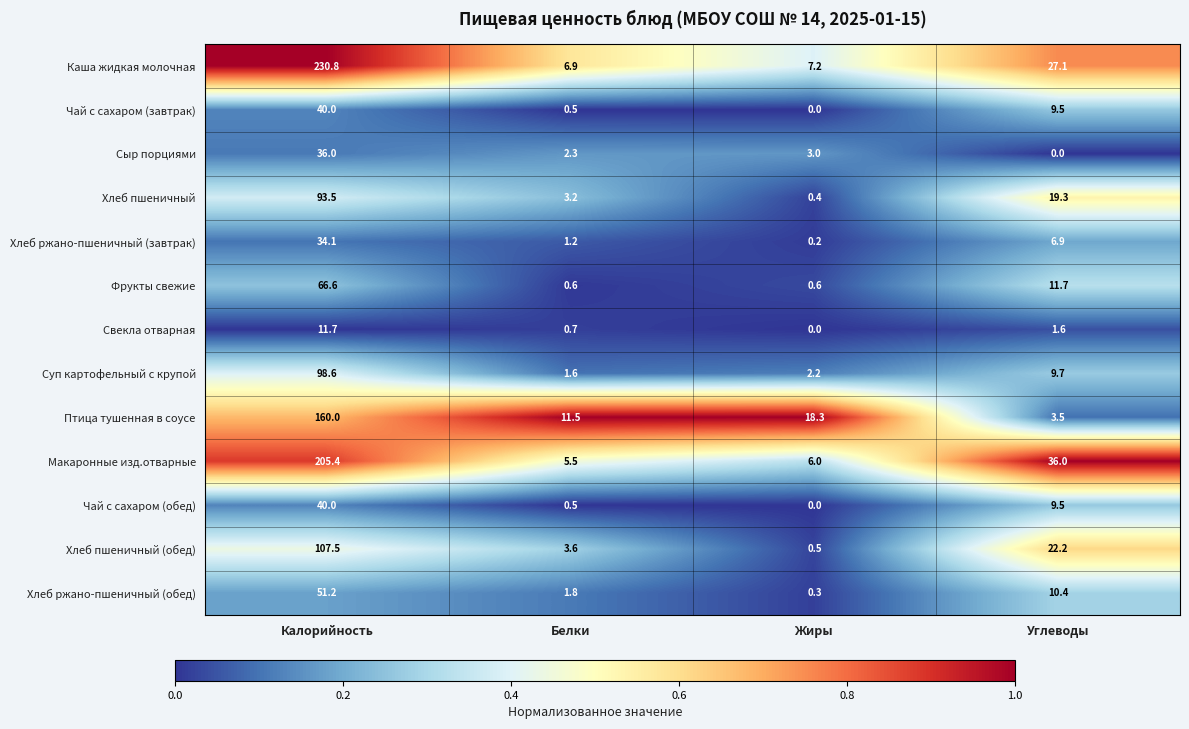

What is the difference between the maximum and minimum values in the Хлеб пшеничный (обед) series?

107.0